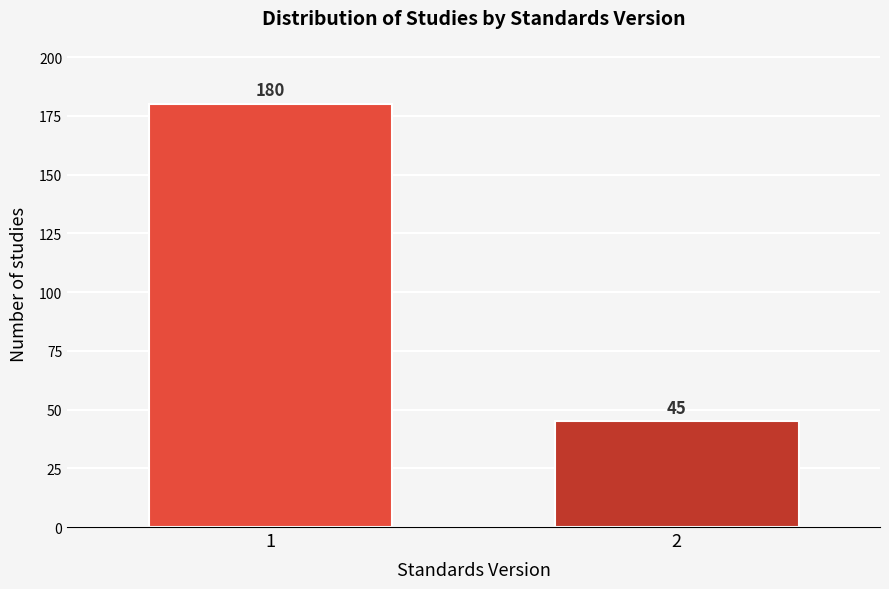

Reading left to right, extract all data points from this chart.

180	45